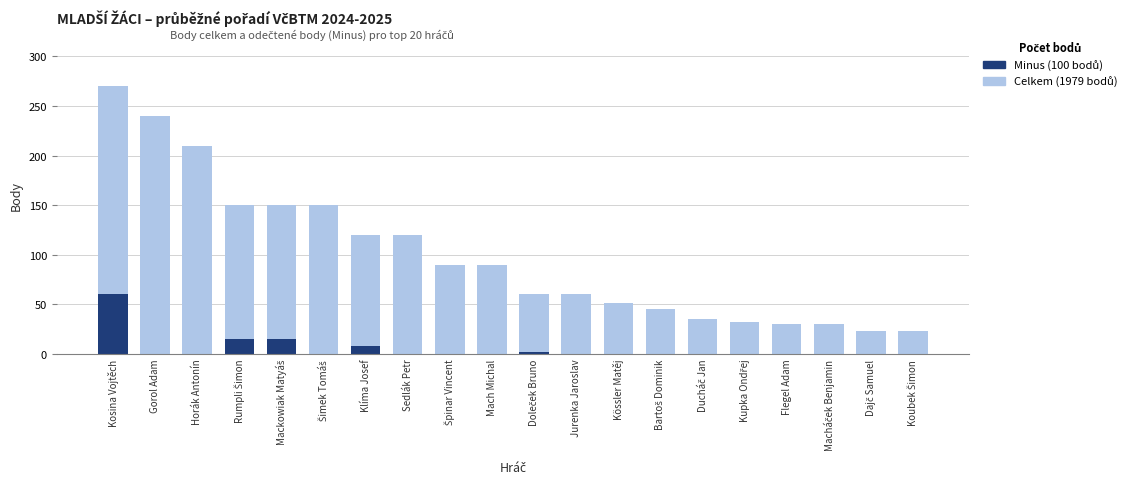

What is the average value of the Minus (odečtené body) series?

5